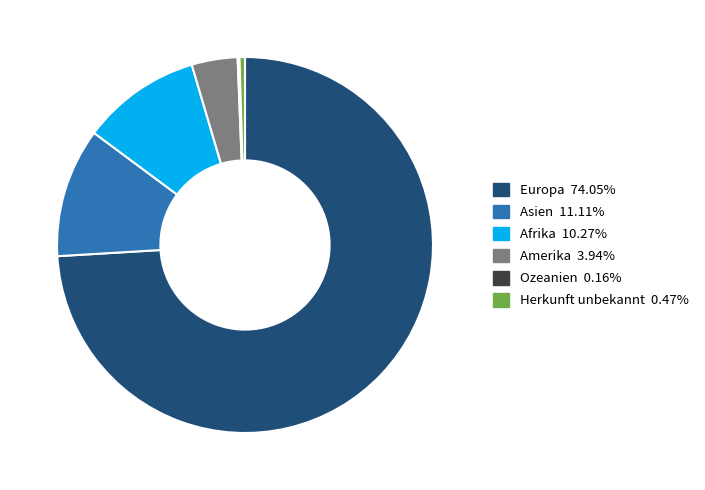

Does Amerika account for over 50% of the chart?

No